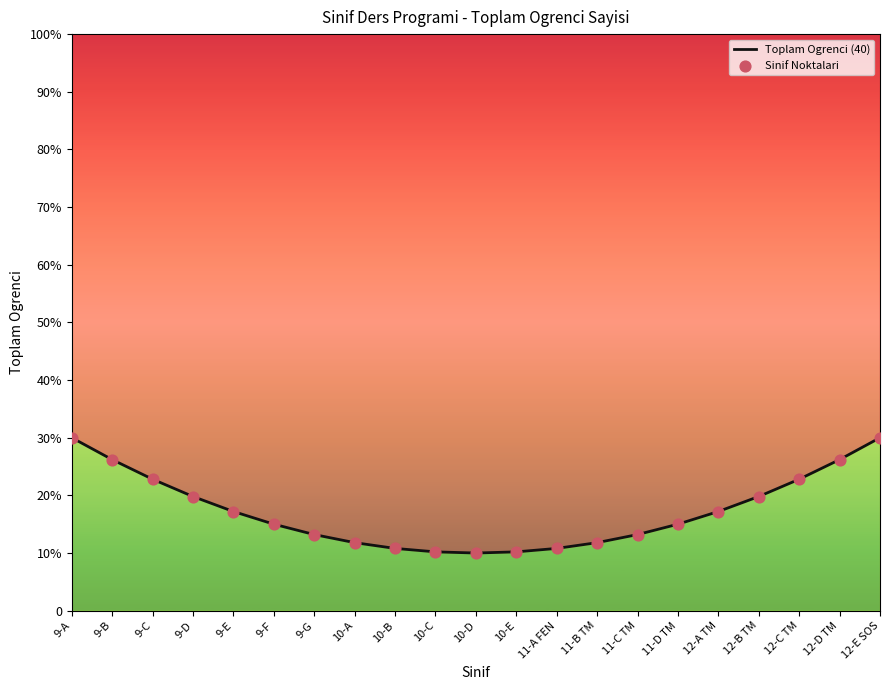

What are all the series names shown in the legend?

Toplam Ogrenci (40), Sinif Noktalari